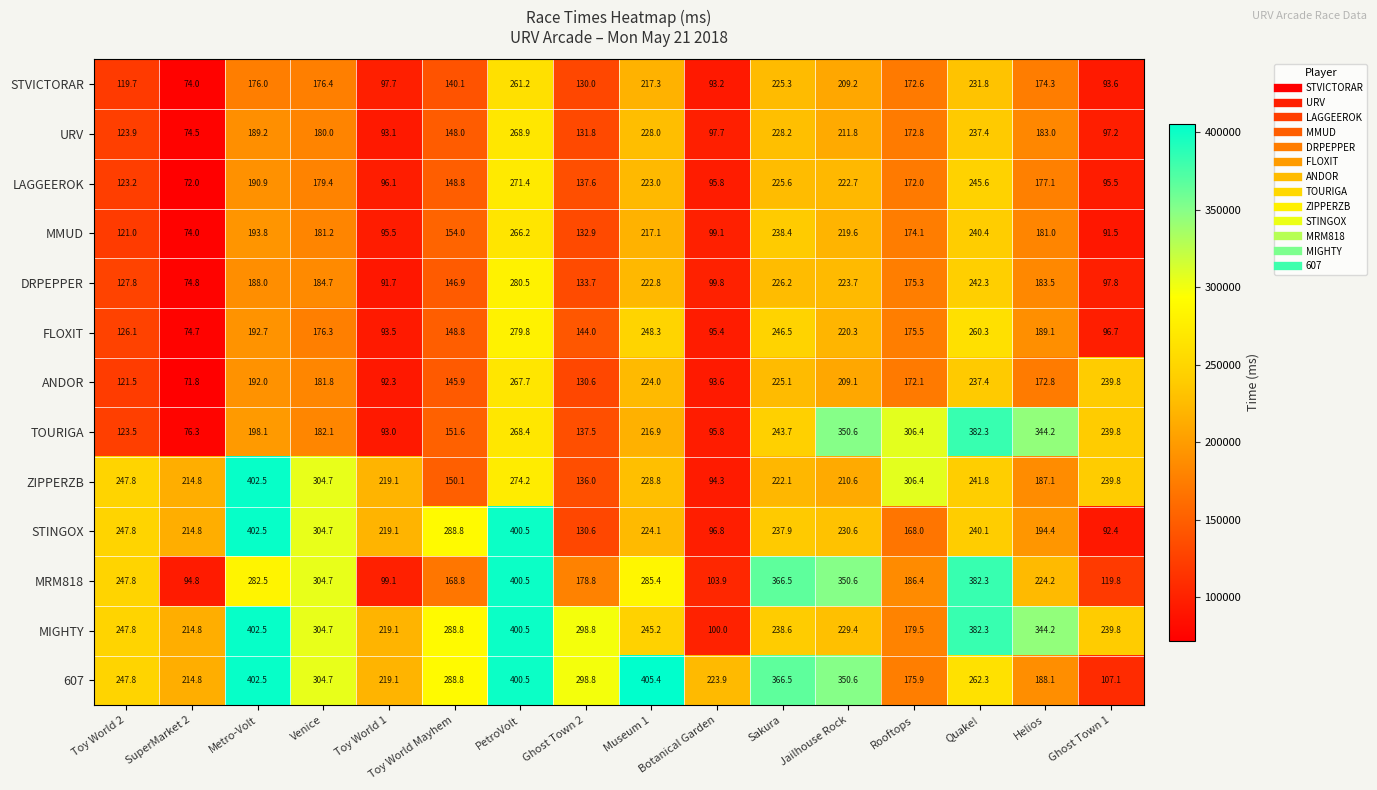

Between SuperMarket 2 and Venice, which series saw the biggest shift?

MRM818